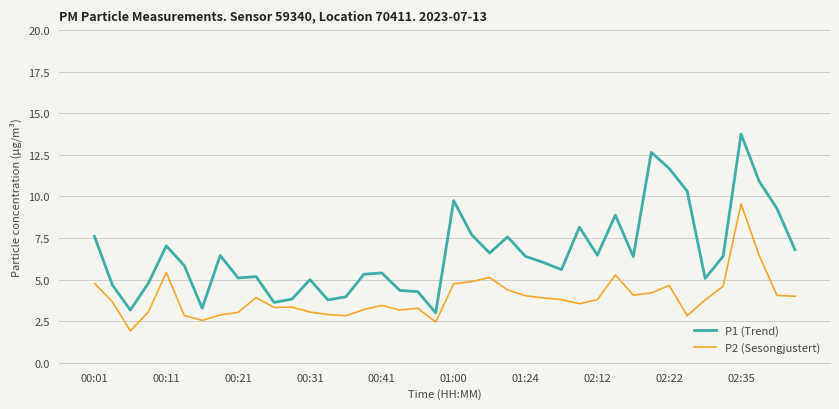

What is the smallest value displayed?

1.9